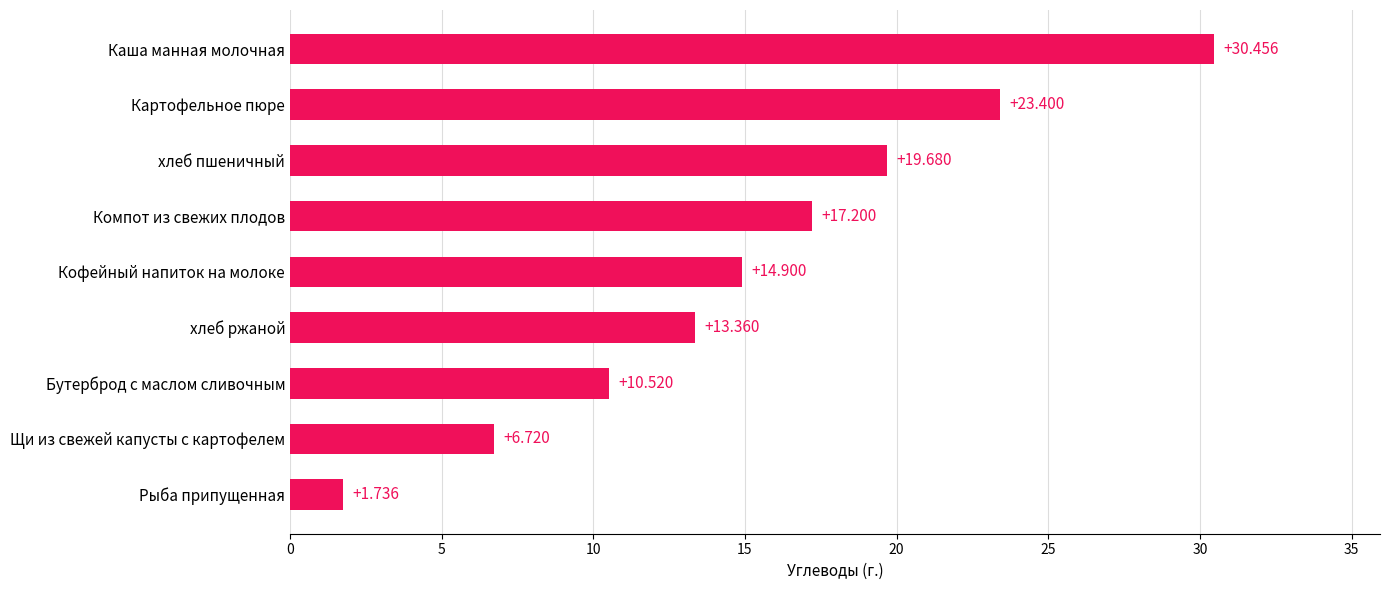

At which label is the value closest to 16?

Кофейный напиток на молоке